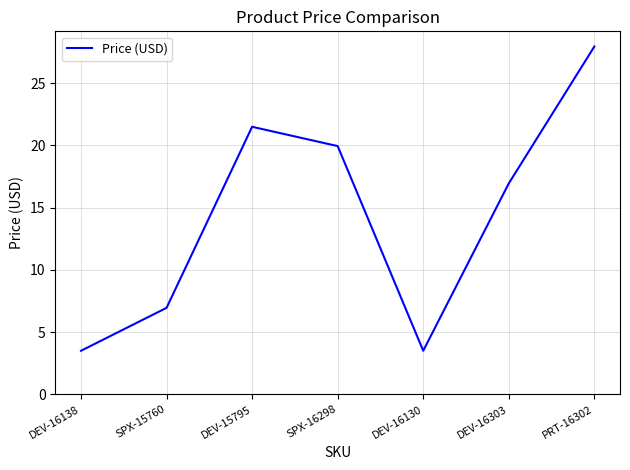

How many categories are shown in the chart?

7